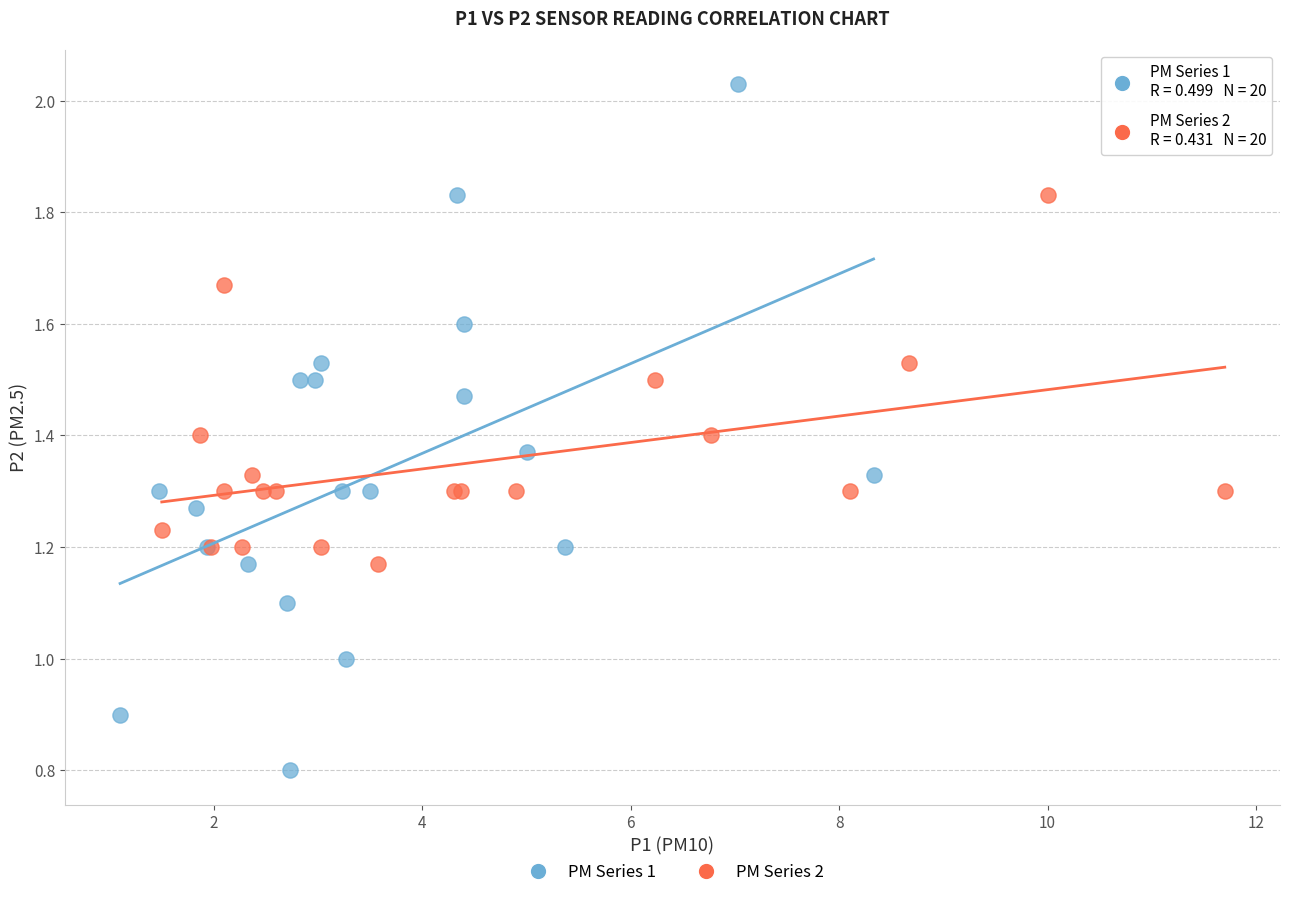

Which series reaches the maximum Y coordinate?

PM Series 1